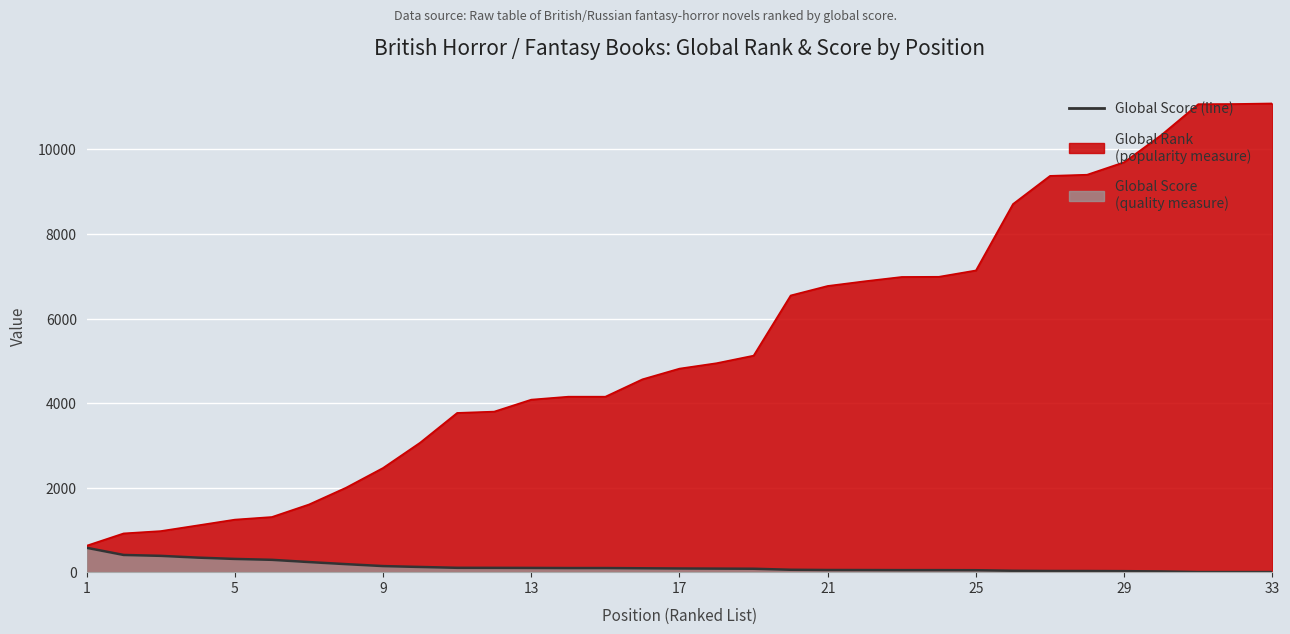

What is the difference between the second highest and second lowest values?

405